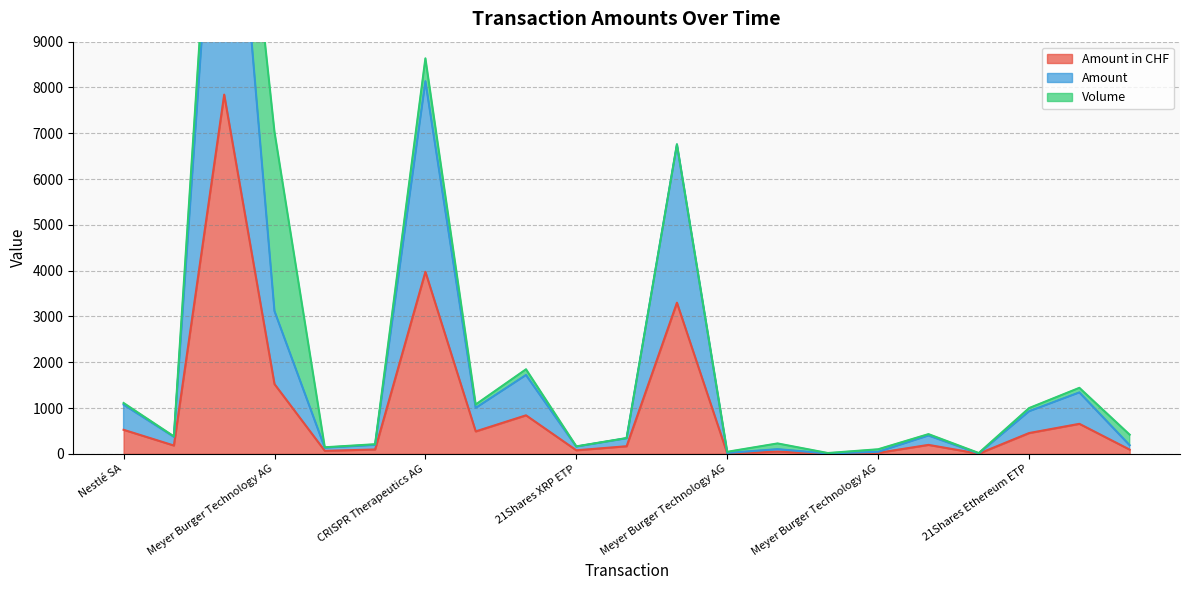

True or false: Amount in CHF and Amount cross at least once.

False